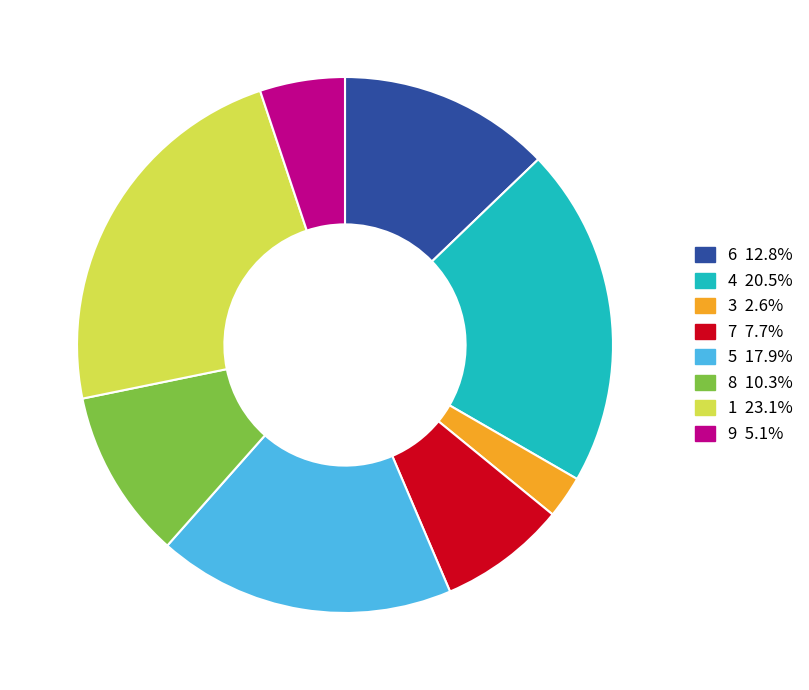

Is there a majority slice in this chart?

No